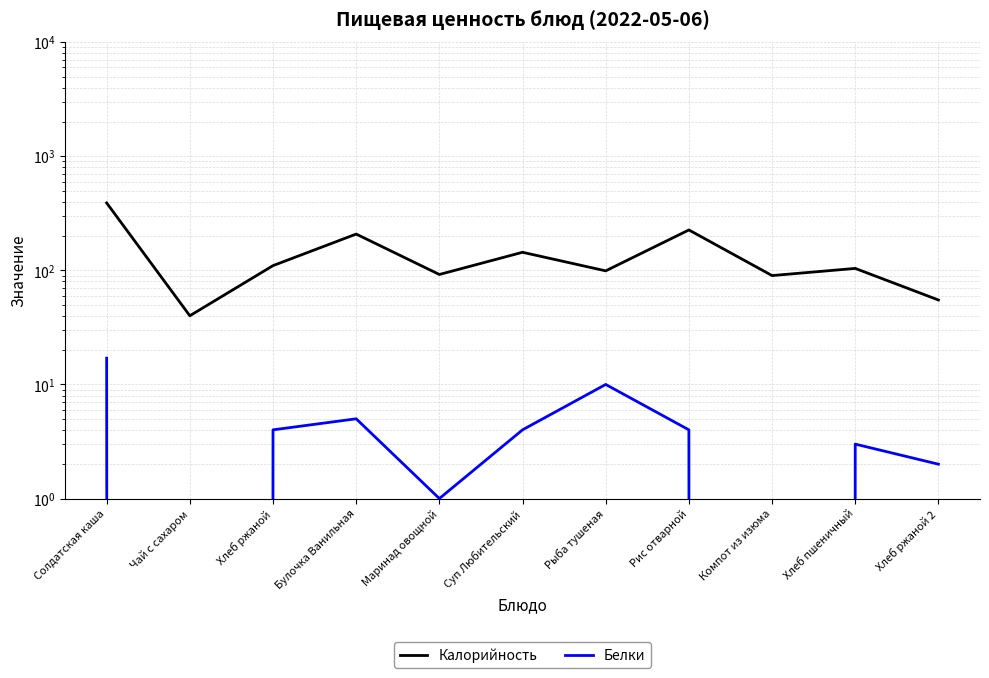

Which series has the largest range (max minus min)?

Калорийность